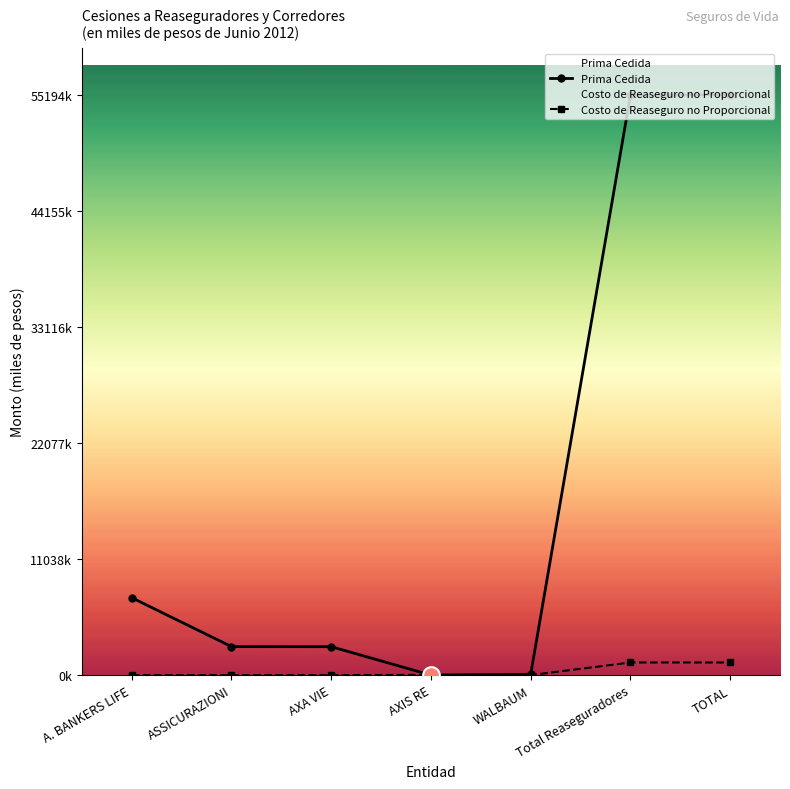

True or false: Prima Cedida has more than 2 interior local peaks.

False